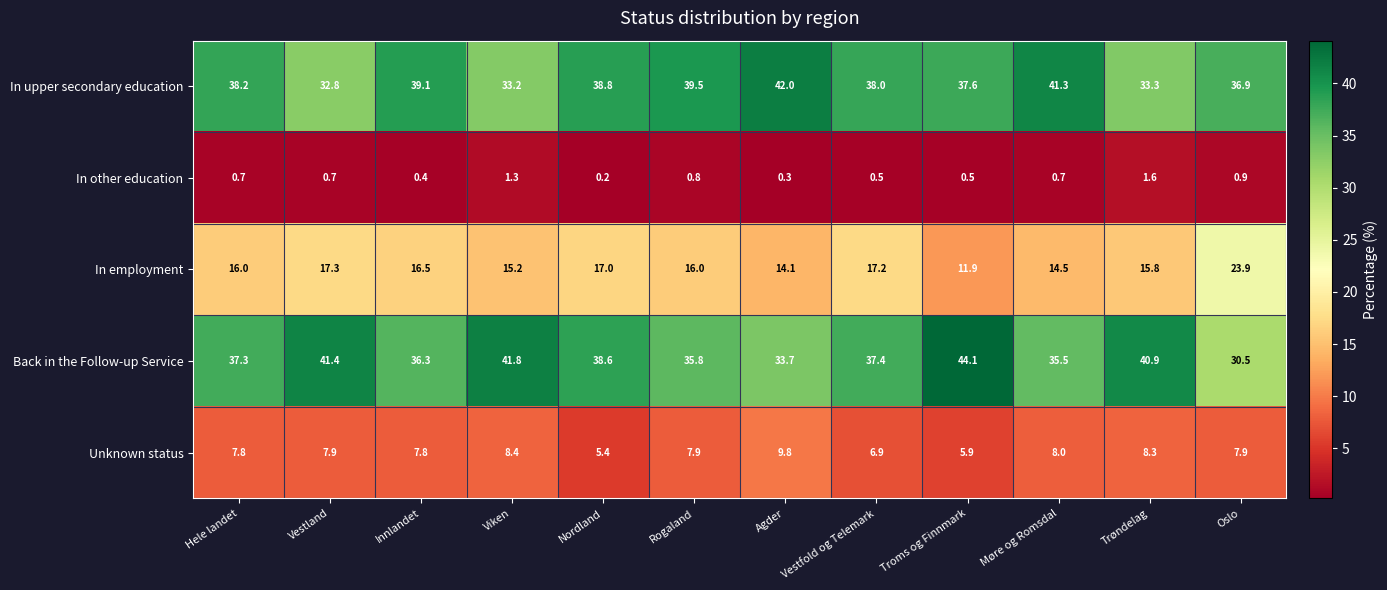

How many values in the Back in the Follow-up Service series are below 37?

5